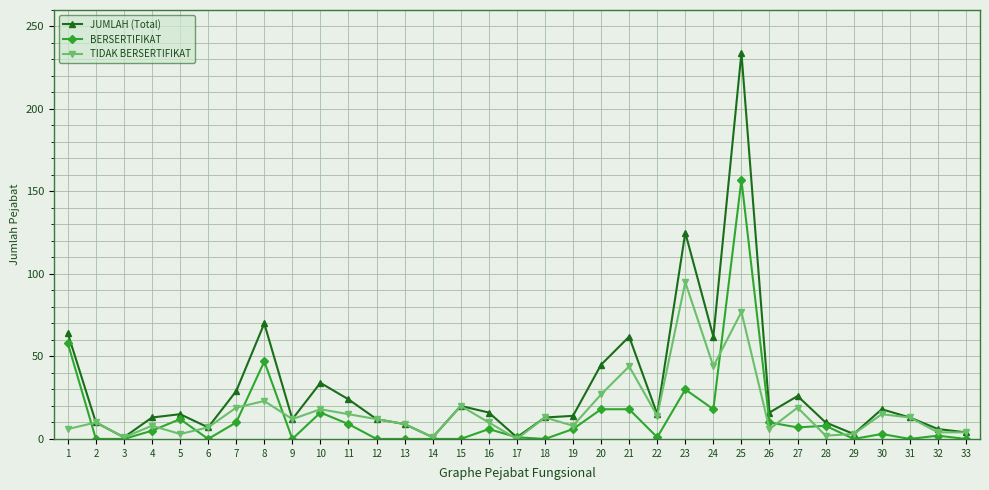

At which label does JUMLAH (Total) reach its peak?

25